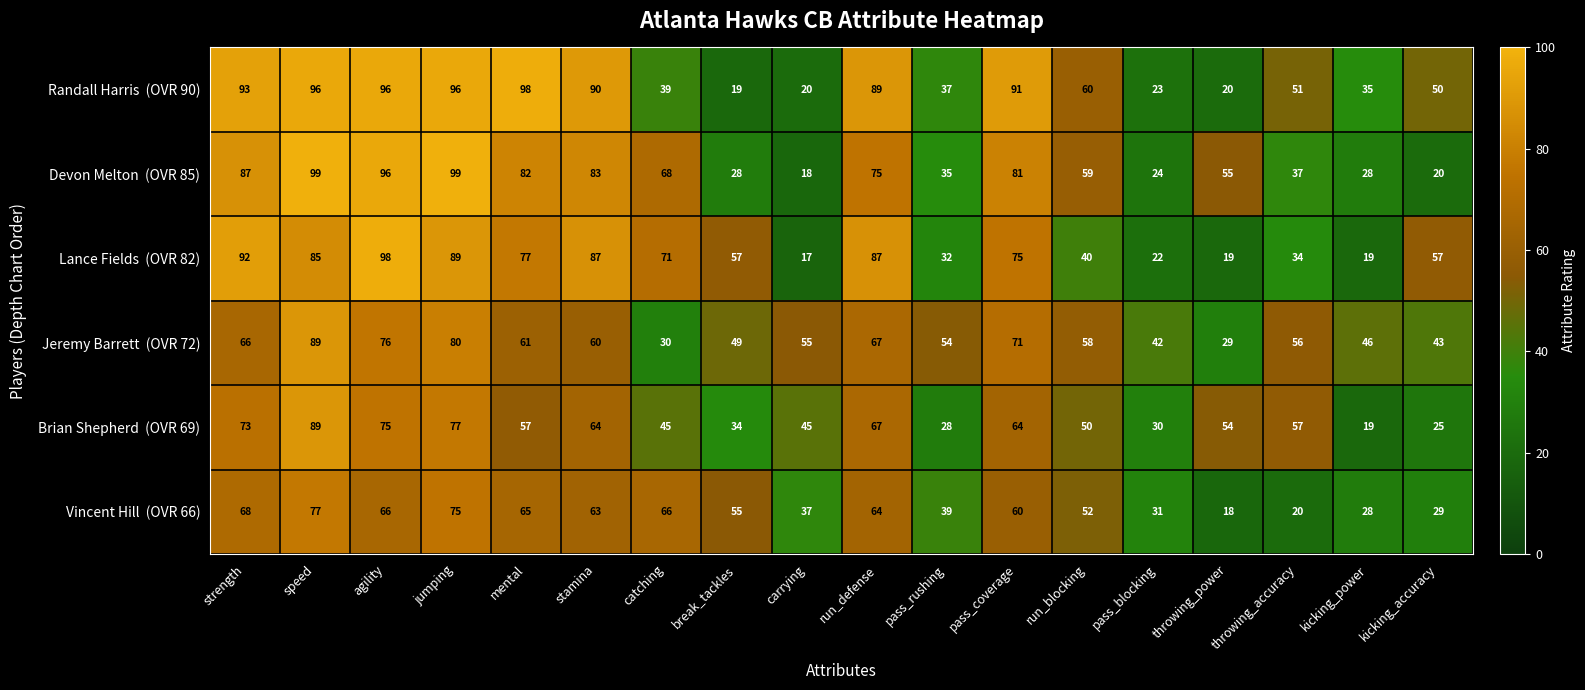

Count the number of categories in the chart.

18